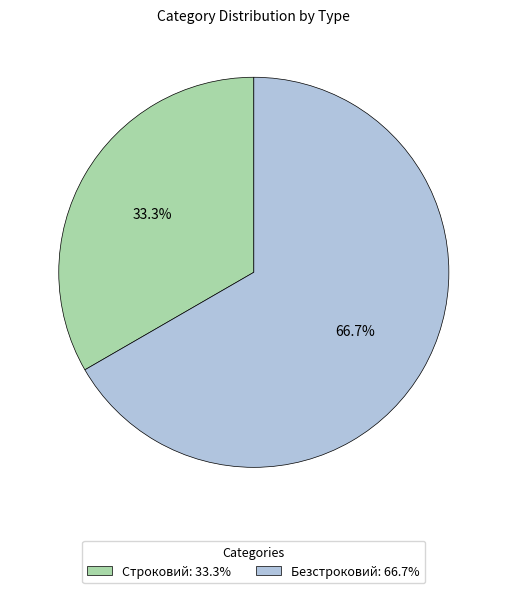

What percentage is NOT represented by Безстроковий?

33.3%